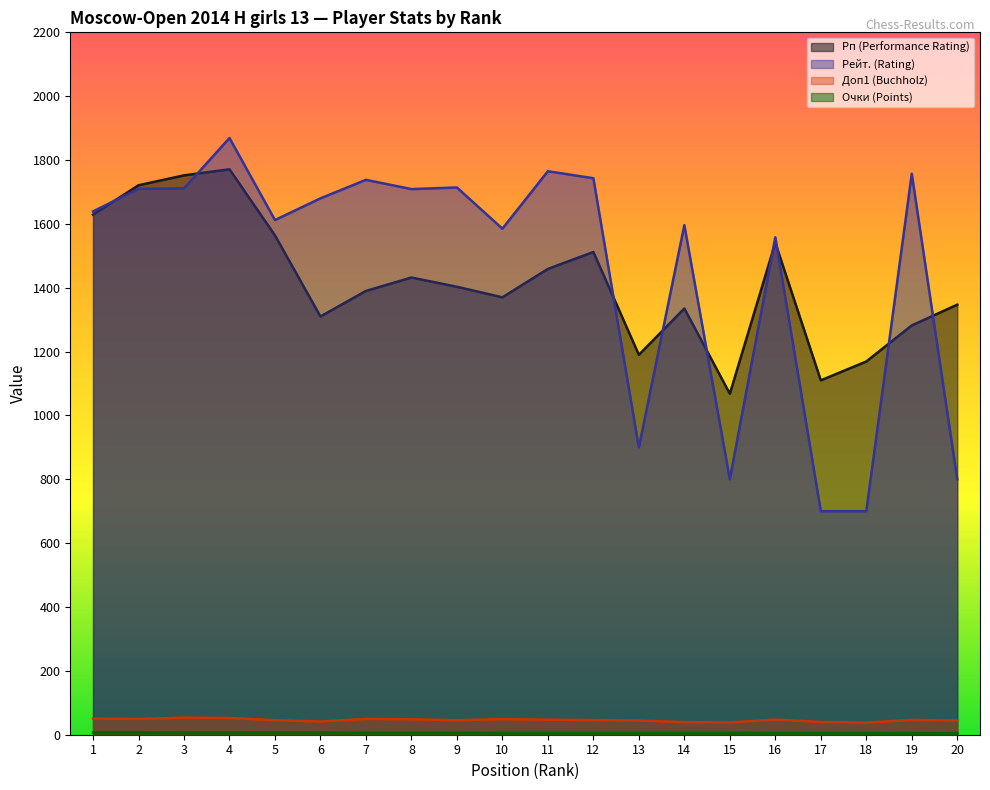

What is the minimum value shown in the chart?

4.5